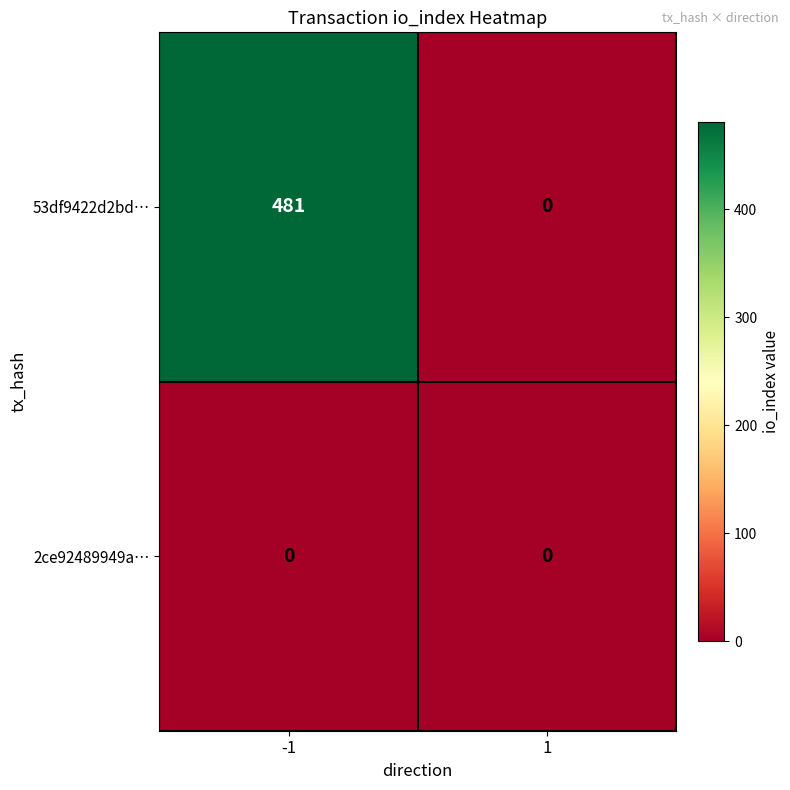

At how many categories does at least one series exceed 342?

1